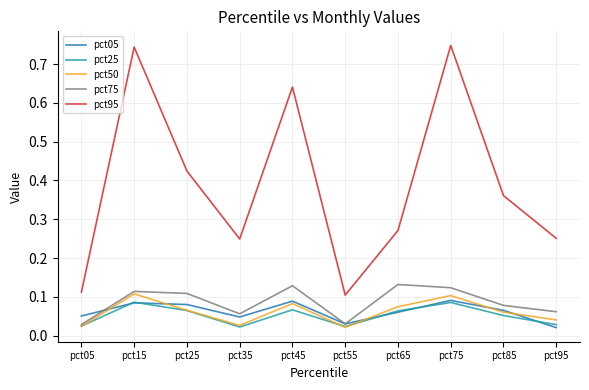

Which series has the largest range (max minus min)?

pct95